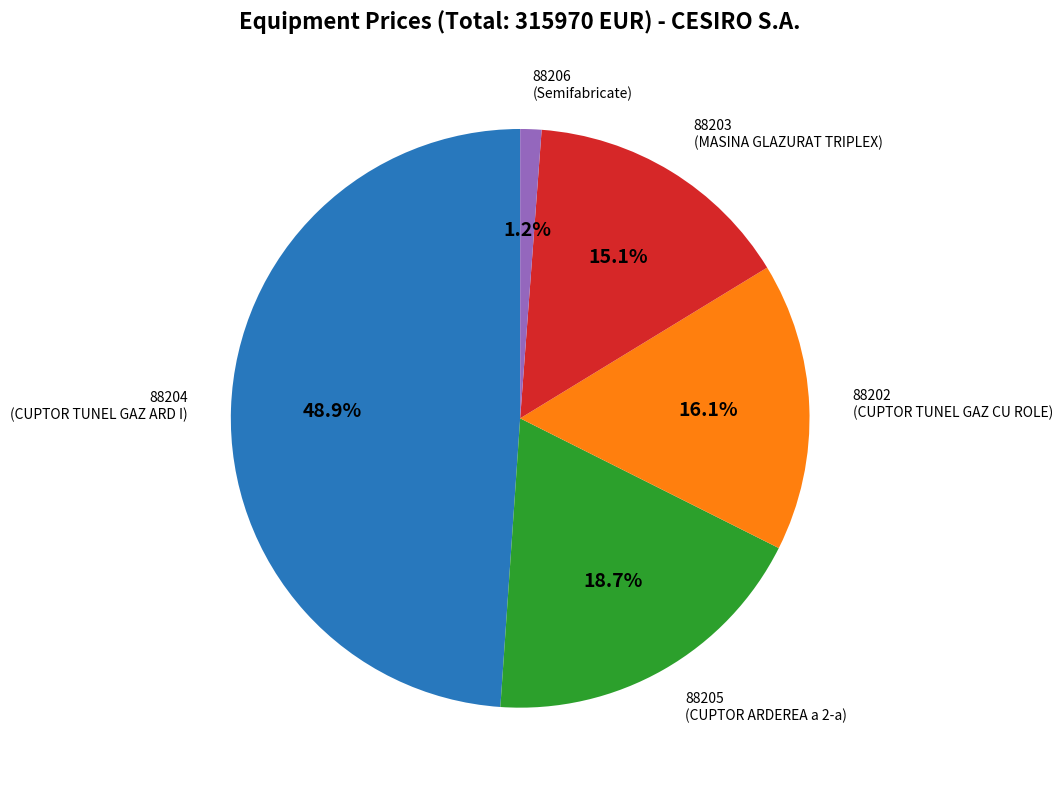

How many segments does this pie chart have?

5